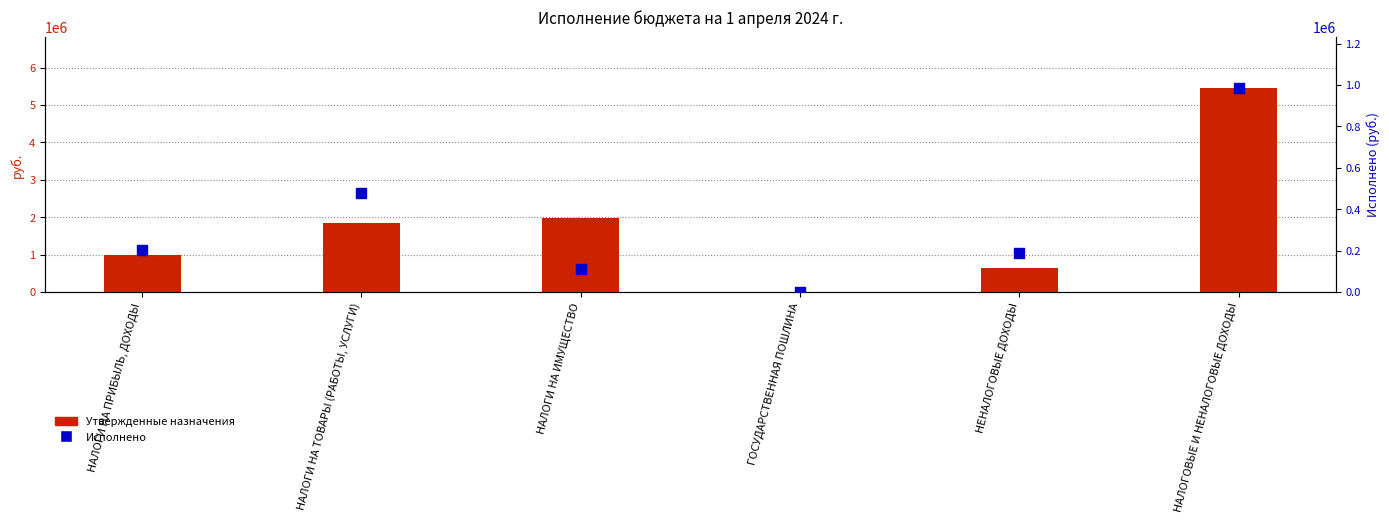

Is the value of Утвержденные назначения at НАЛОГИ НА ИМУЩЕСТВО greater than the value of Исполнено at НАЛОГОВЫЕ И НЕНАЛОГОВЫЕ ДОХОДЫ?

Yes